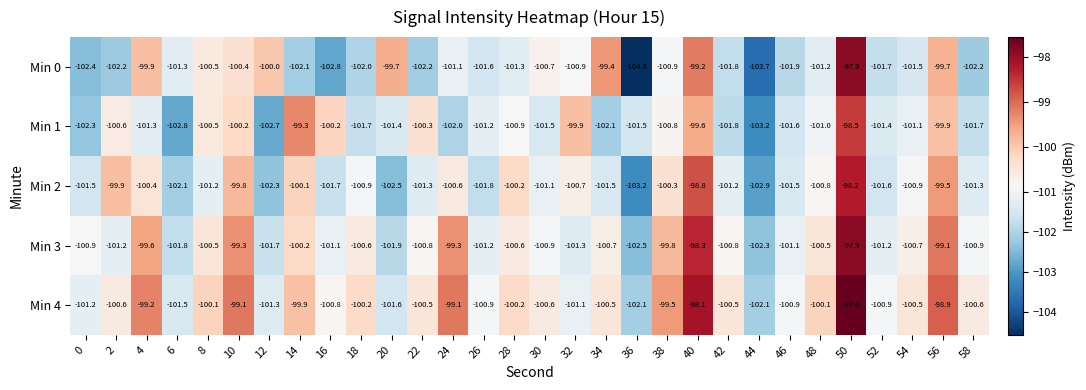

What is the total value across all series at 14?

-501.6